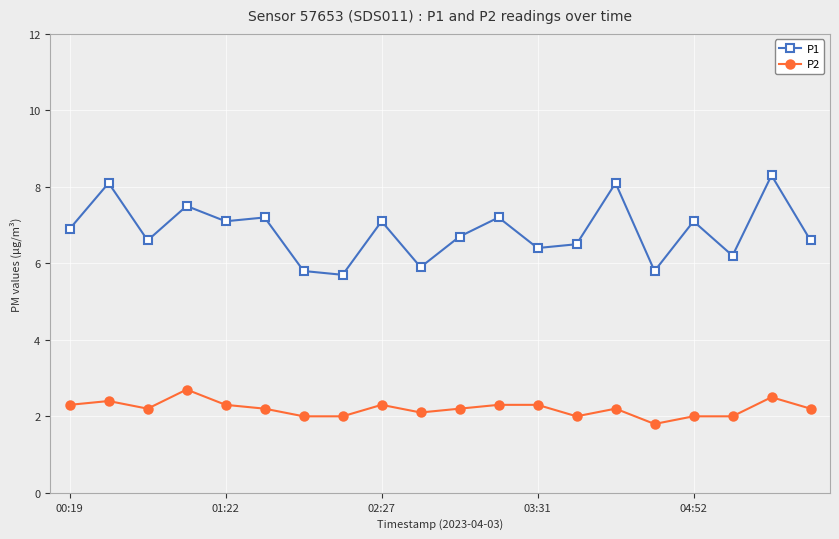

True or false: P1 has more than 2 points higher than both neighbors.

True